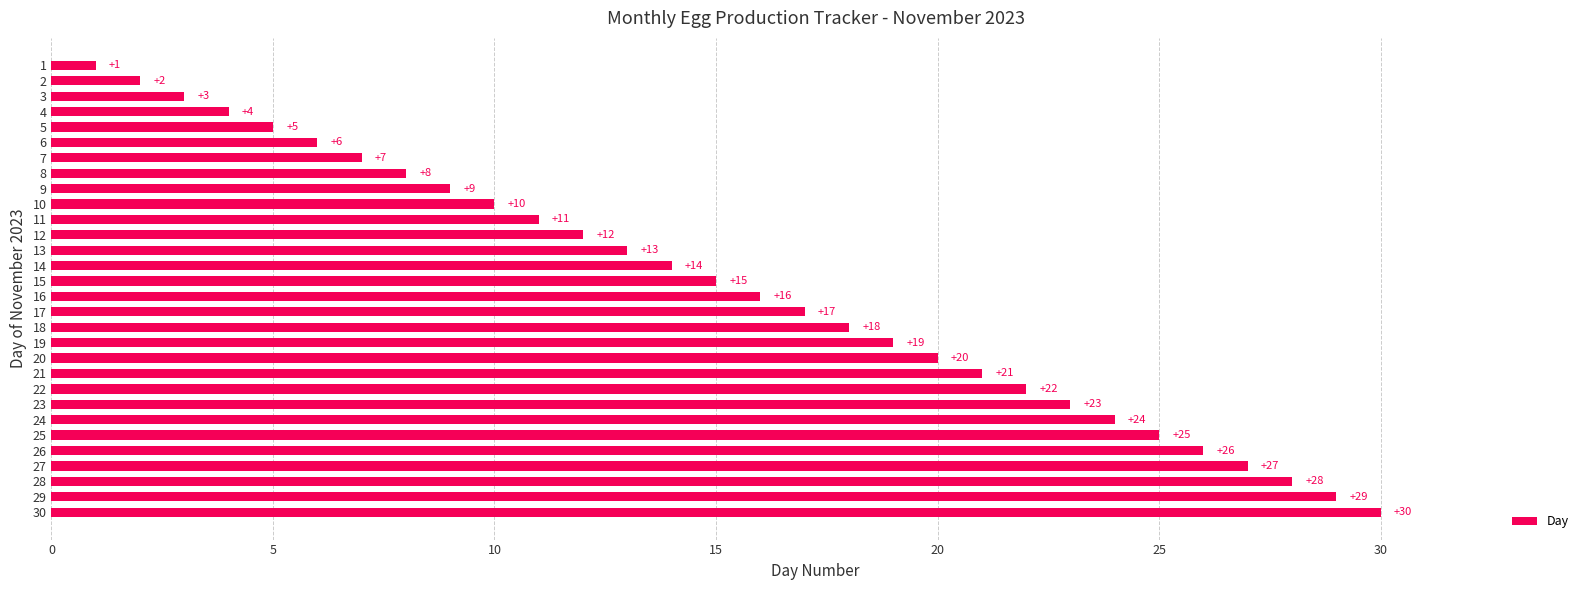

What is the difference between the values at 14 and 20?

6